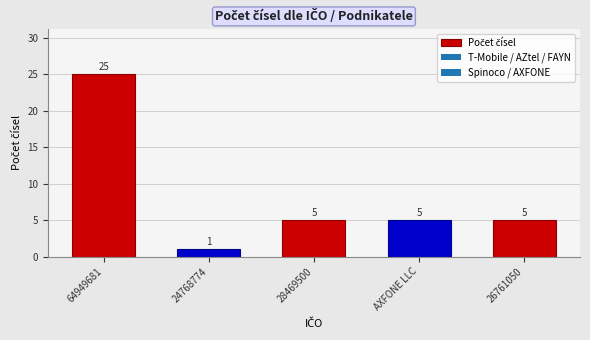

What value does the data have at AXFONE LLC?

5